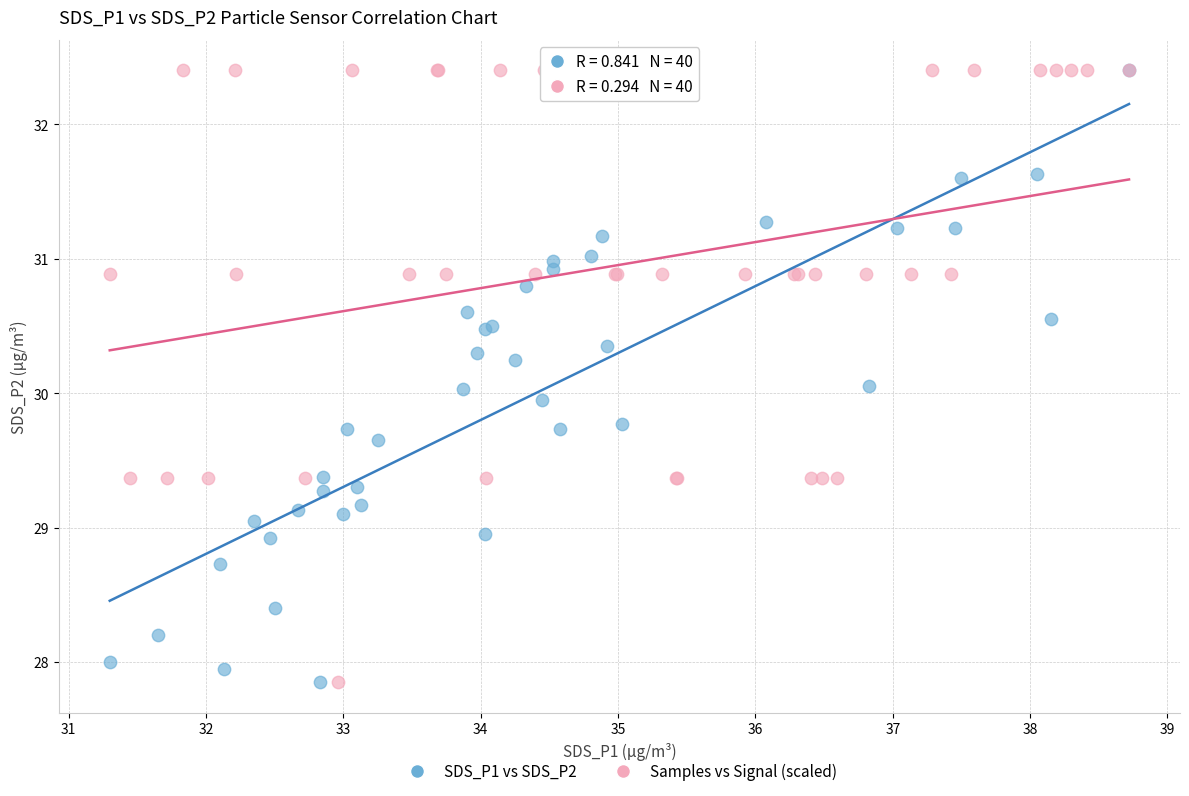

What are all the series names shown in the legend?

SDS_P1 vs SDS_P2, Samples vs Signal (scaled)